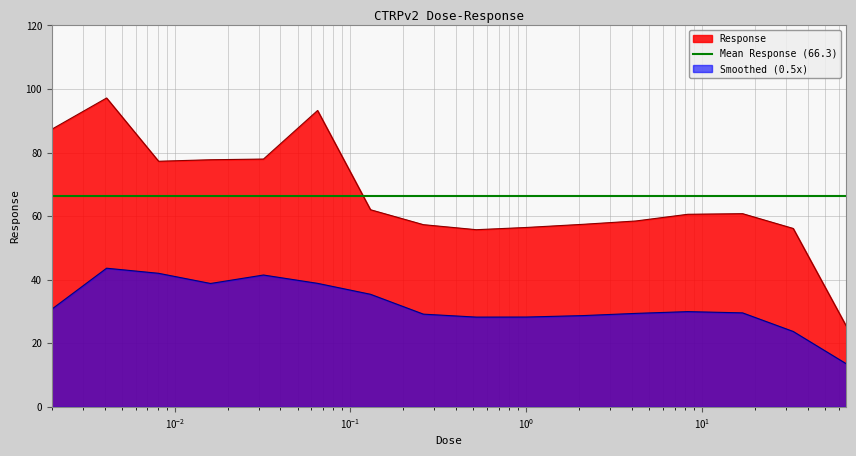

Reading right to left, what are all the values shown in this chart?

25.5	56.1	60.8	60.6	58.5	57.4	56.5	55.8	57.3	62.0	93.2	78.0	77.8	77.3	97.2	87.3